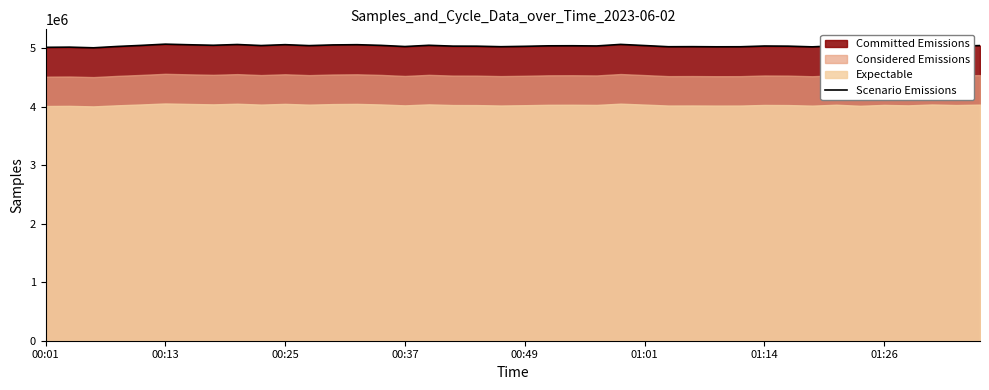

Count the number of categories in the chart.

40